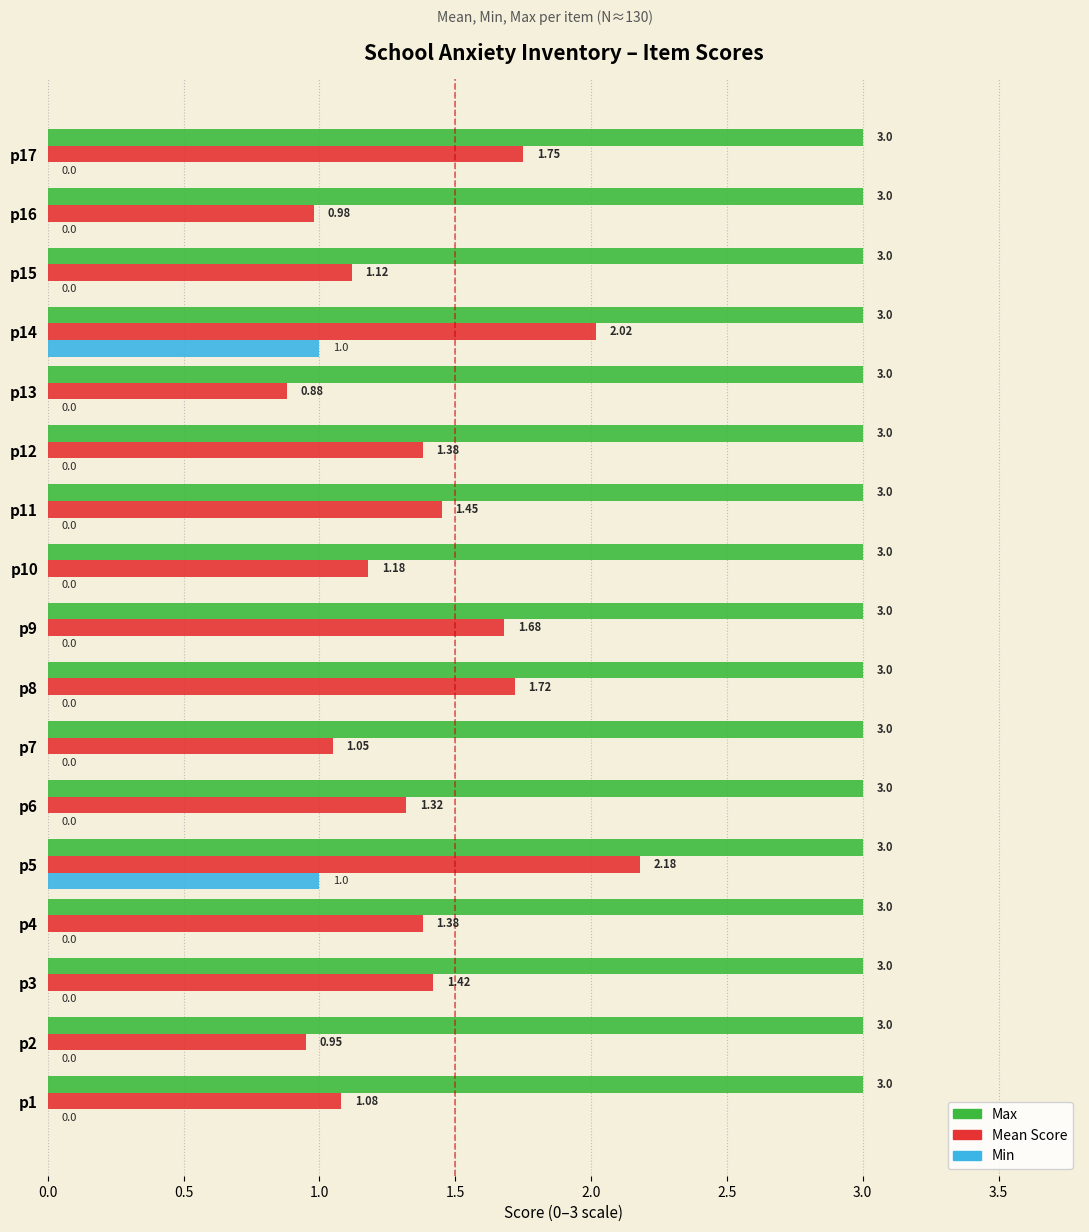

Which series changed the most between p14 and p16?

Mean Score